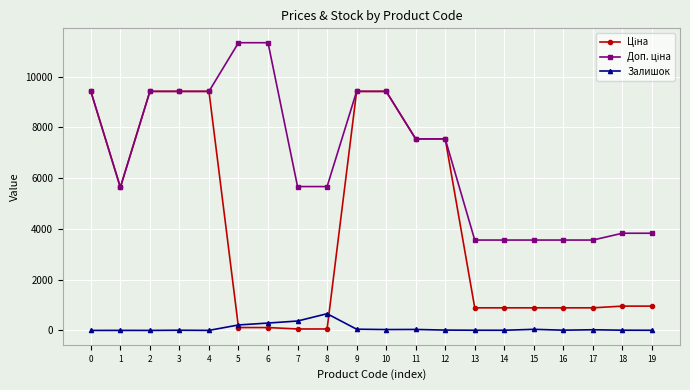

How many data points does each series have?

20